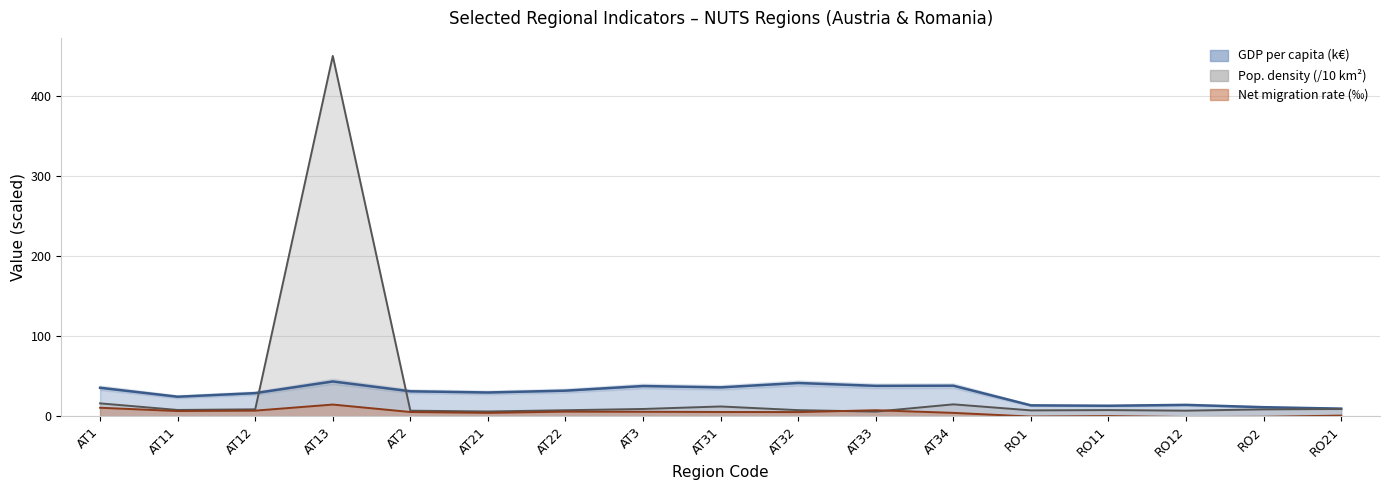

At which category is the sum across all series the highest?

AT13